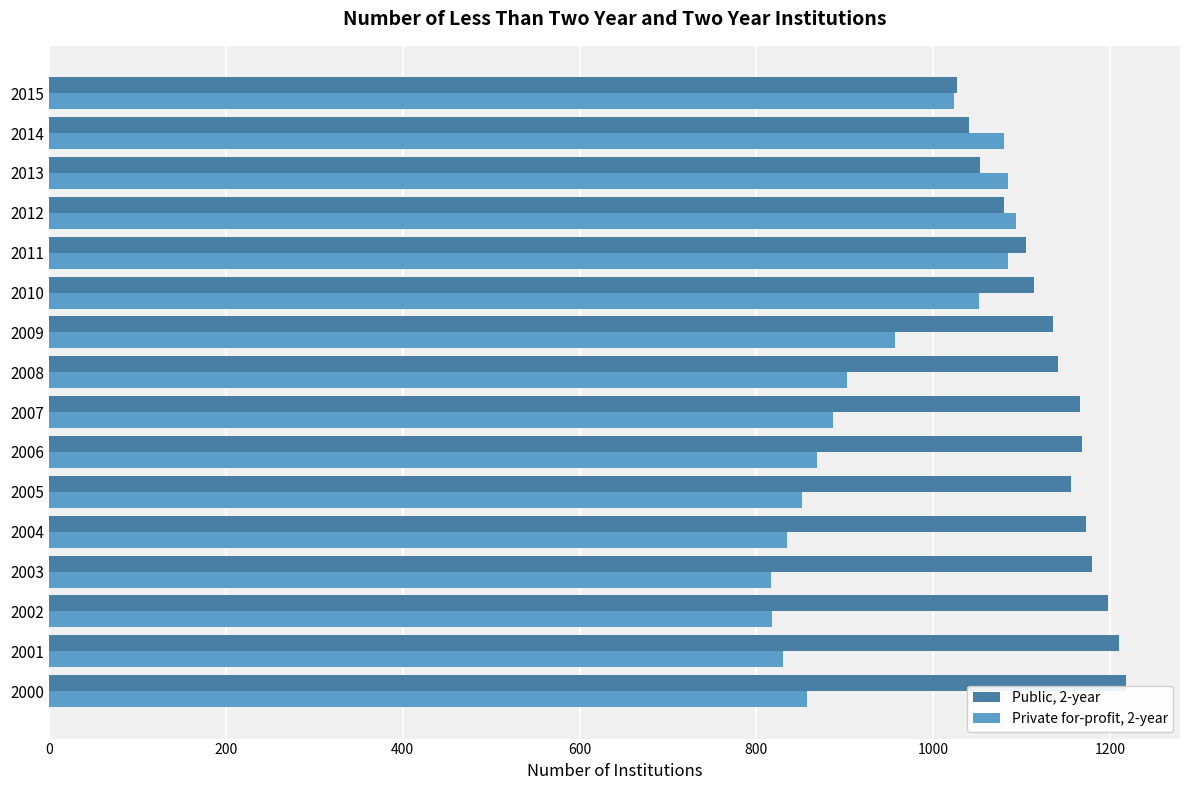

What are all the series names shown in the legend?

Public, 2-year, Private for-profit, 2-year